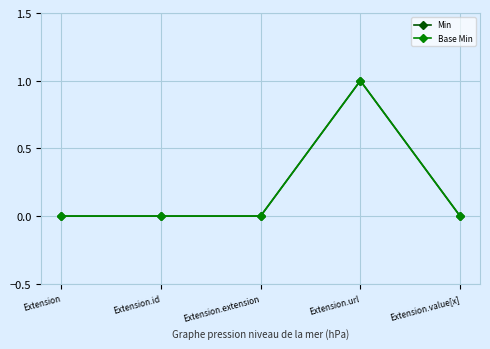

Is the value of Base Min at Extension.value[x] greater than the value of Min at Extension.value[x]?

No